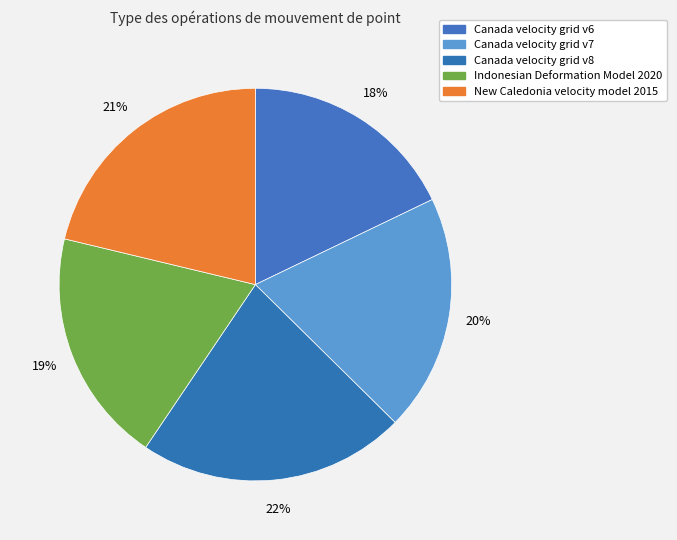

True or false: Canada velocity grid v8 accounts for 22% of the total.

True